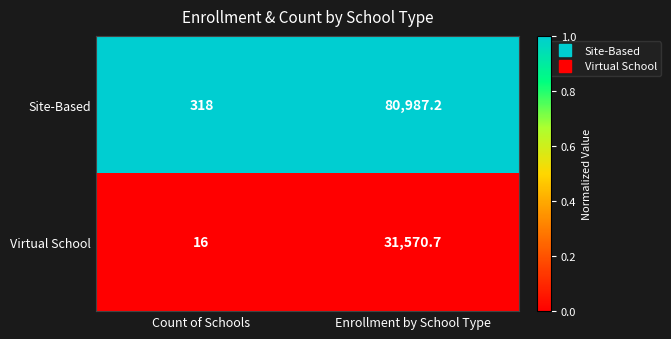

The value of Virtual School at Count of Schools is 16.0. True or false?

True